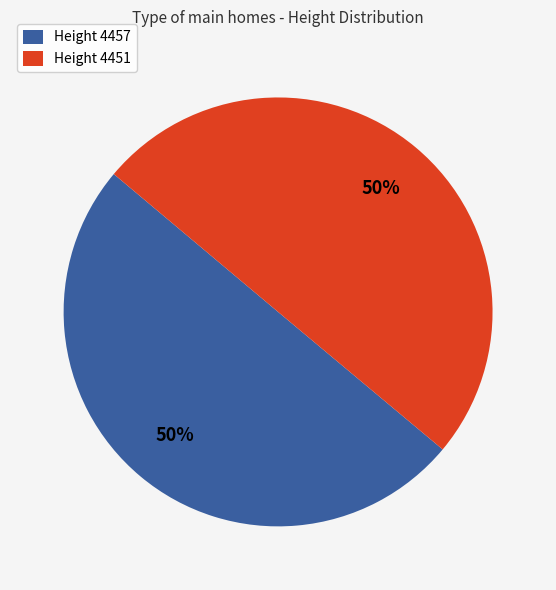

Count the number of slices in the pie.

2